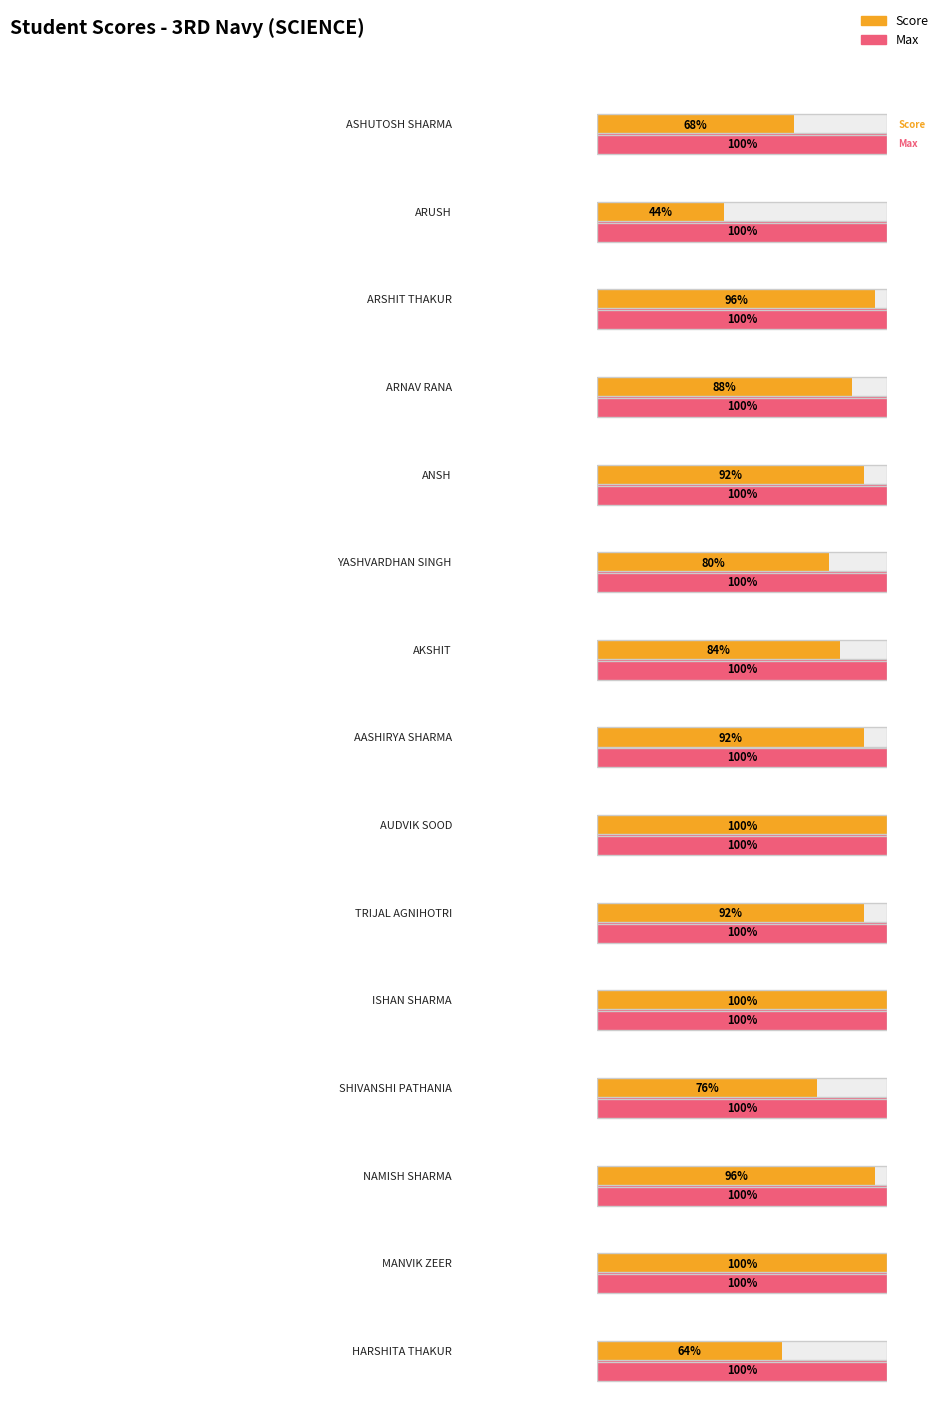

Reading right to left, list all the values displayed in this chart.

Max: HARSHITA THAKUR=25	MANVIK ZEER=25	NAMISH SHARMA=25	SHIVANSHI PATHANIA=25	ISHAN SHARMA=25	TRIJAL AGNIHOTRI=25	AUDVIK SOOD=25	AASHIRYA SHARMA=25	AKSHIT=25	YASHVARDHAN SINGH=25	ANSH=25	ARNAV RANA=25	ARSHIT THAKUR=25	ARUSH=25	ASHUTOSH SHARMA=25
Score: HARSHITA THAKUR=16	MANVIK ZEER=25	NAMISH SHARMA=24	SHIVANSHI PATHANIA=19	ISHAN SHARMA=25	TRIJAL AGNIHOTRI=23	AUDVIK SOOD=25	AASHIRYA SHARMA=23	AKSHIT=21	YASHVARDHAN SINGH=20	ANSH=23	ARNAV RANA=22	ARSHIT THAKUR=24	ARUSH=11	ASHUTOSH SHARMA=17